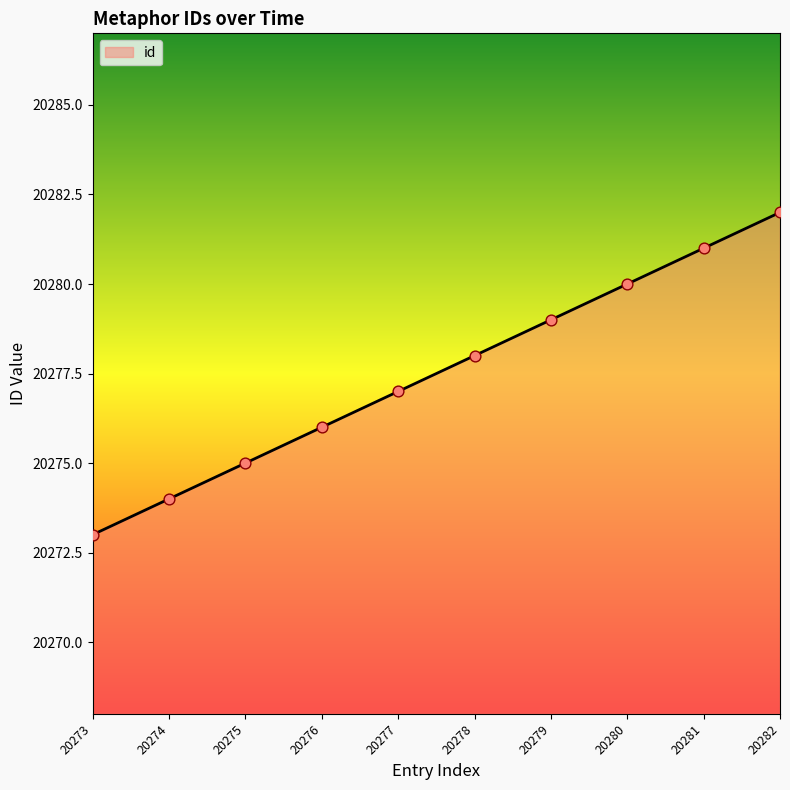

What is the ratio of the value at 20277 to the value at 20281?

1.0